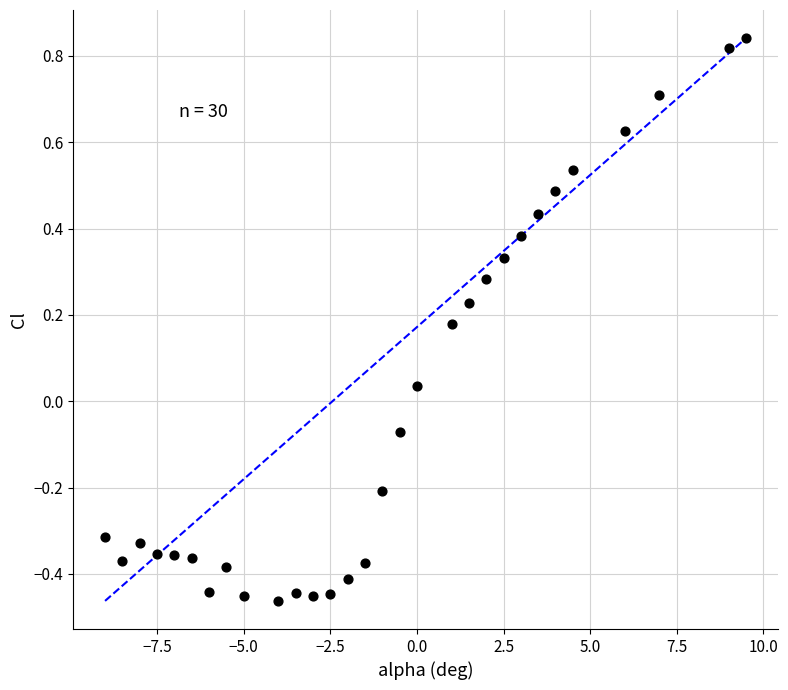

What is the range of X values (max minus min)?

18.5